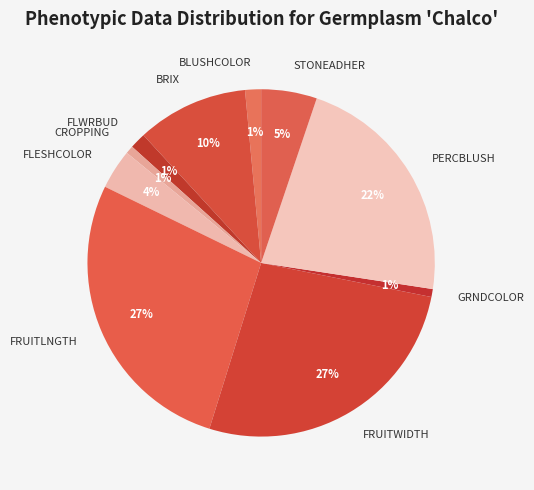

To the nearest percent, what is the average slice percentage?

10%